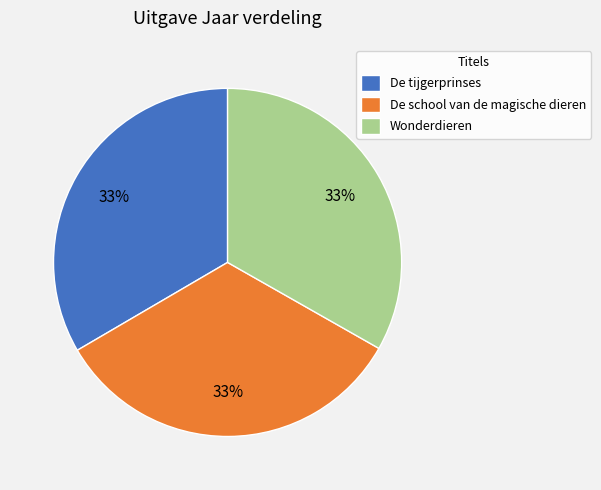

What is the ratio of the value at Wonderdieren to the value at De tijgerprinses?

1.0